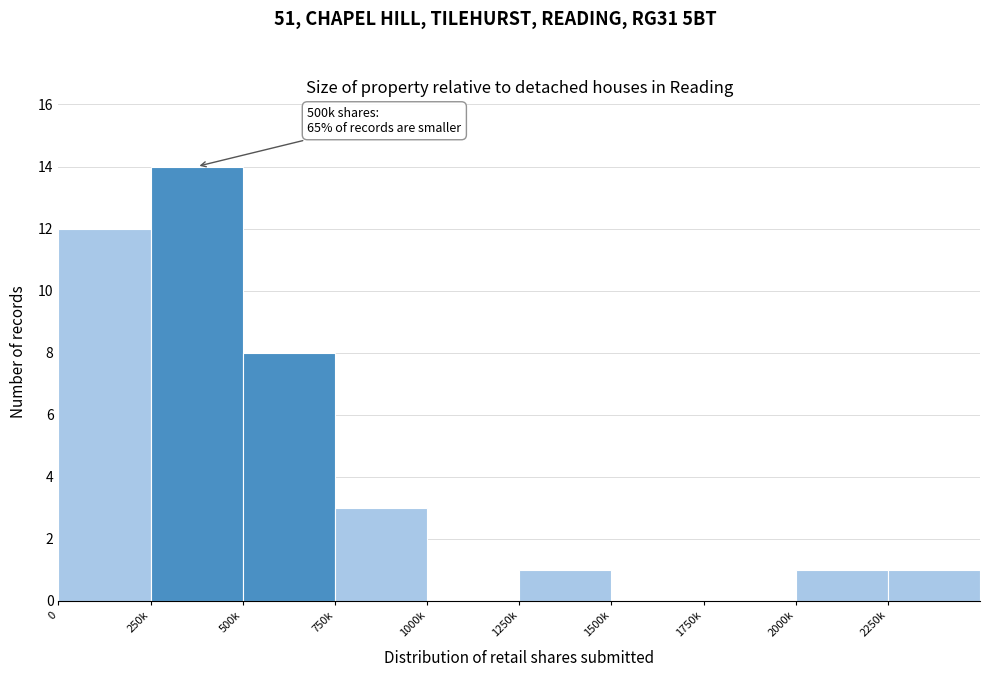

Reading left to right, transcribe all the data shown in this chart.

0=12	250k=14	500k=8	750k=3	1000k=0	1250k=1	1500k=0	1750k=0	2000k=1	2250k=1